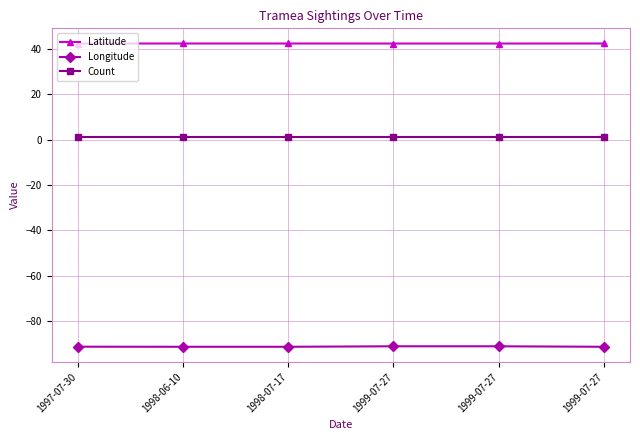

Reading right to left, what are all the values shown in this chart?

Latitude: 42.5	42.5	42.5	42.5	42.5	42.4
Longitude: -91.4	-91.2	-91.2	-91.4	-91.4	-91.4
Count: 1.0	1.0	1.0	1.0	1.0	1.0